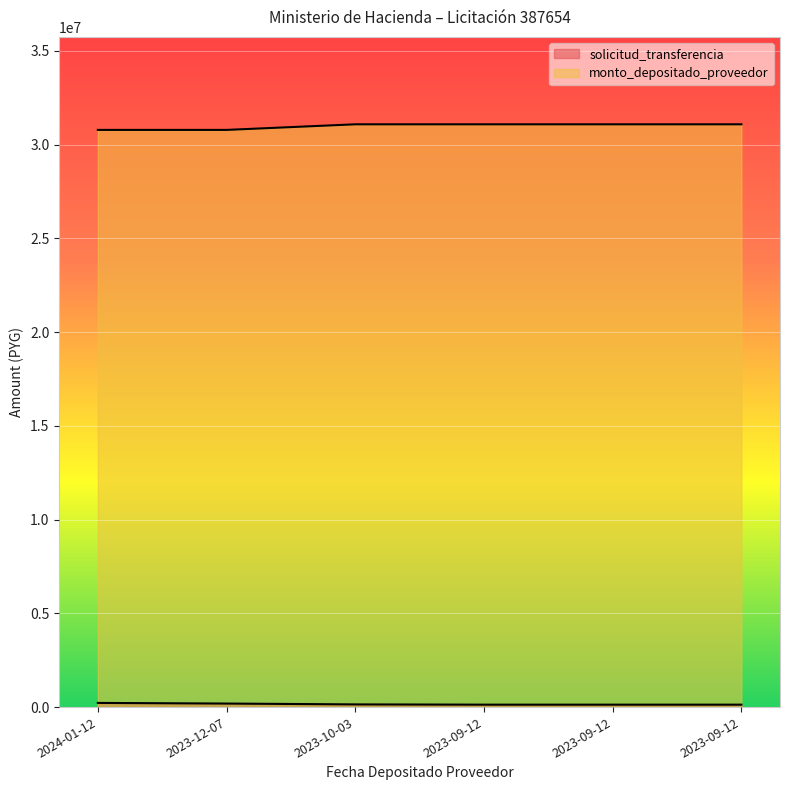

What value does the monto_depositado_proveedor series have at 2023-09-12?

31083600